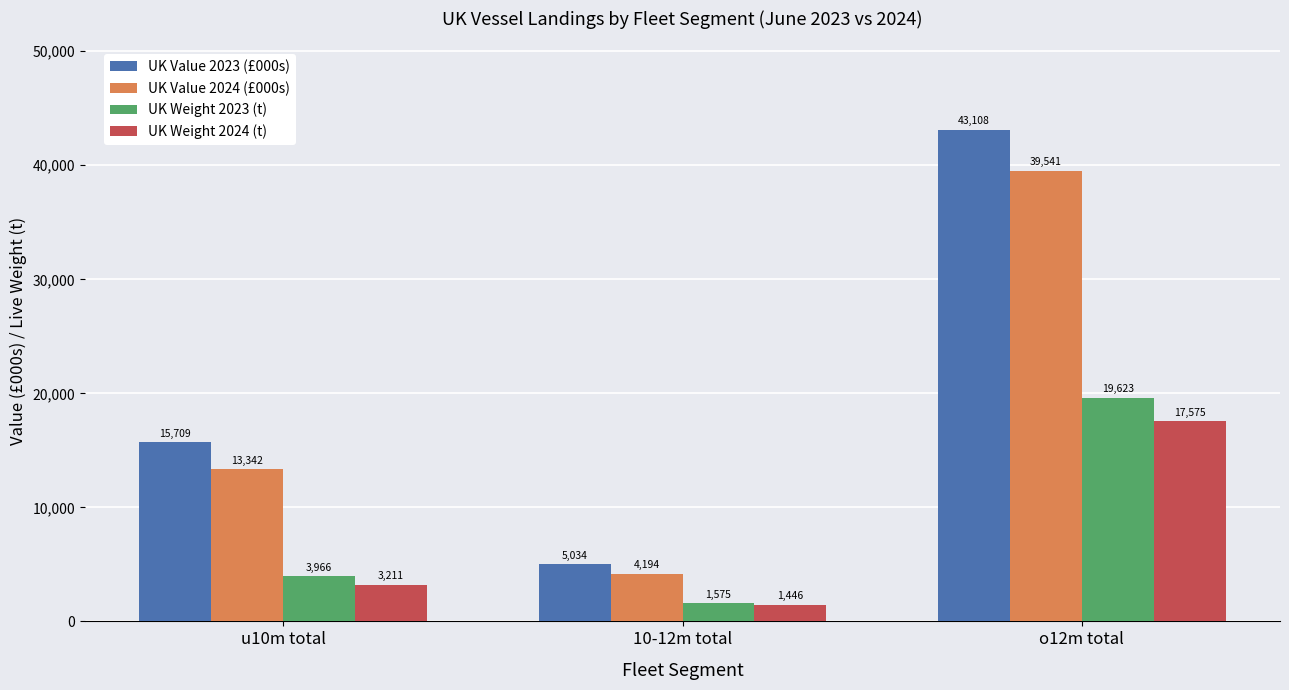

Which series has the largest range (max minus min)?

UK Value 2023 (£000s)